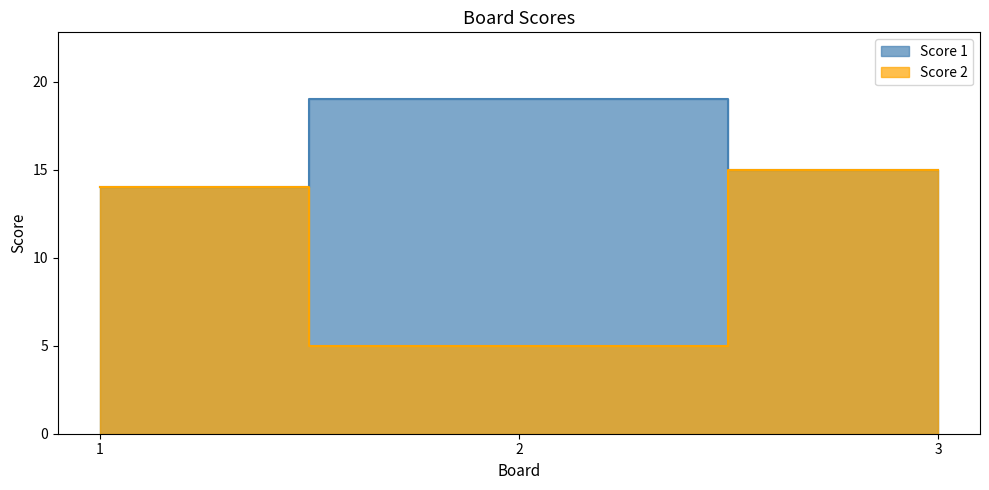

What is the approximate value of Score 2 at 2, to the nearest 5?

5